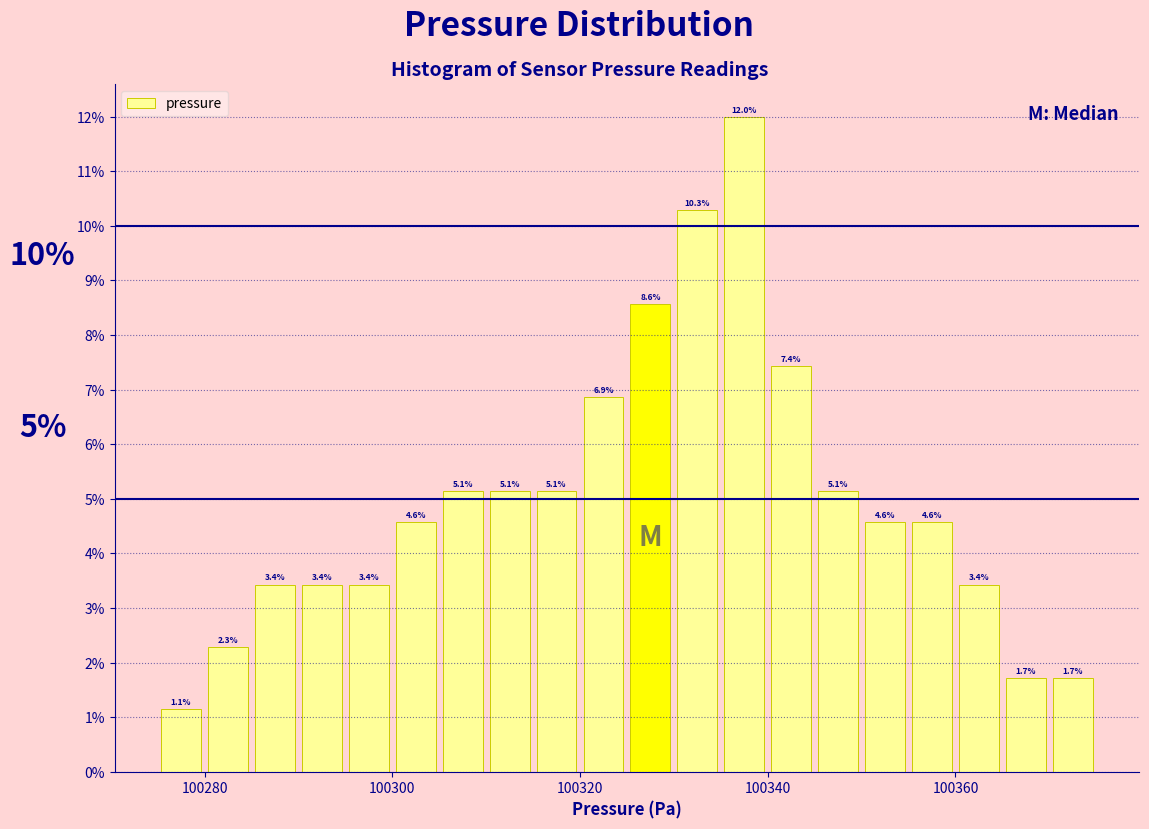

Read against the x-axis, roughly where is the centre of the tallest bar?

100338